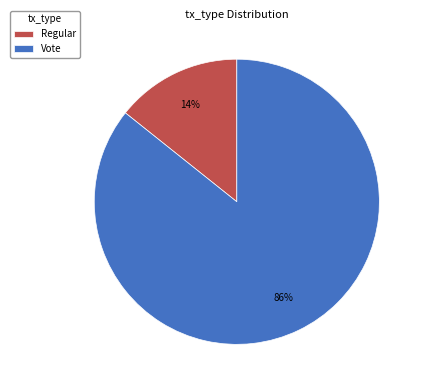

The Vote slice represents 93% of the pie. True or false?

False